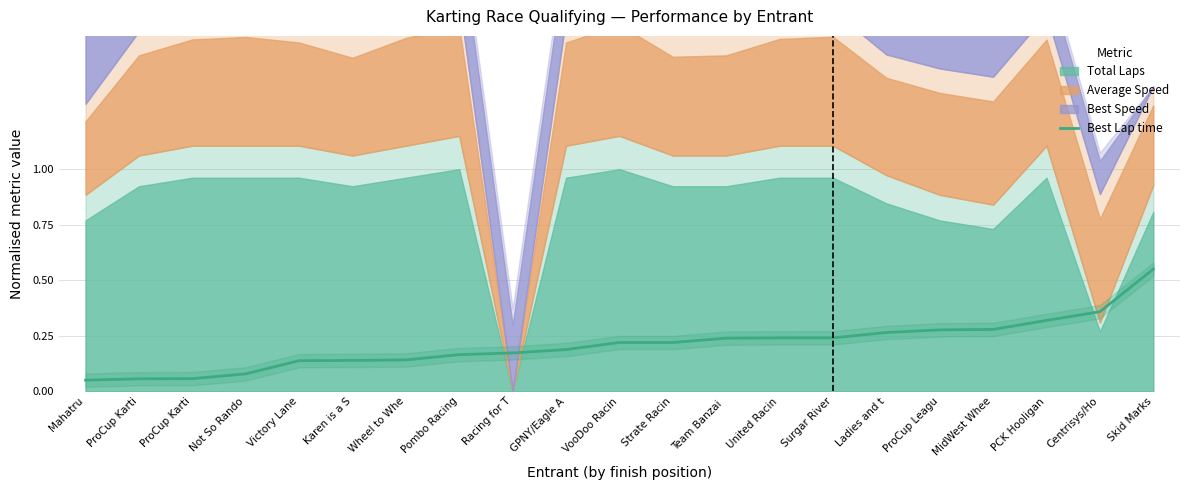

Which has a higher value, Not So Rando or Pombo Racing?

Pombo Racing